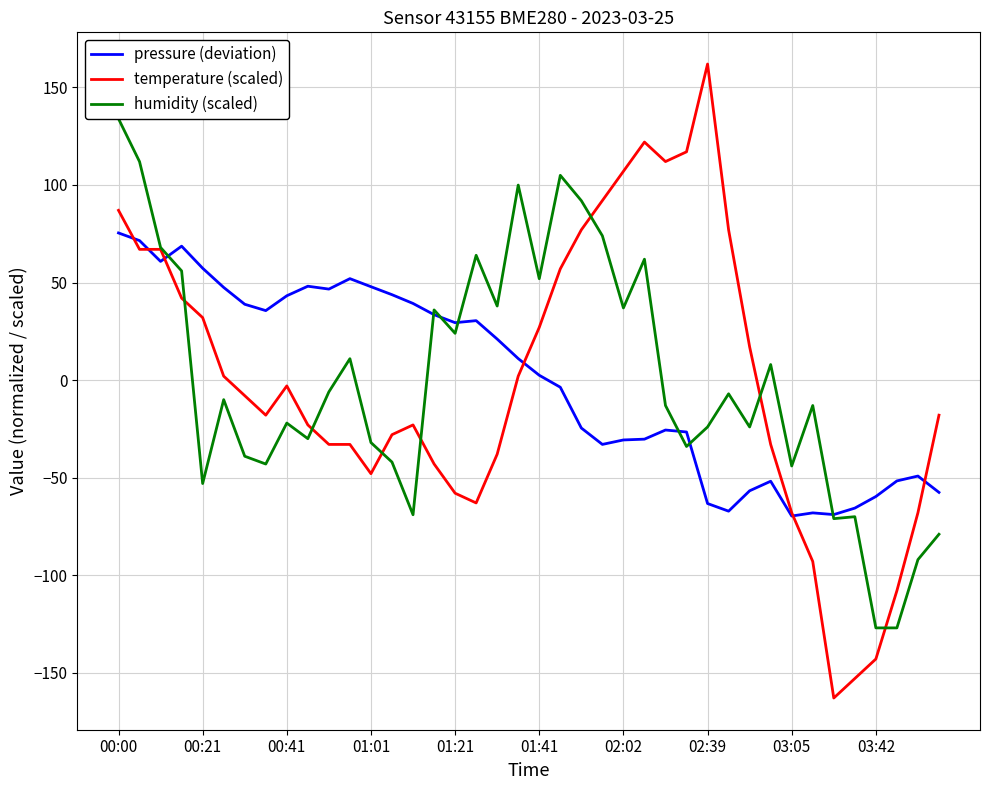

The value of pressure (deviation) at 37 is -92.9. True or false?

False